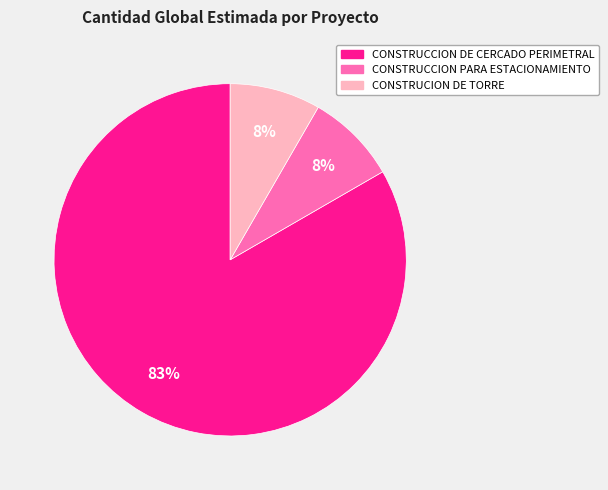

Combined, do CONSTRUCCION PARA ESTACIONAMIENTO and CONSTRUCION DE TORRE account for over 50%?

No